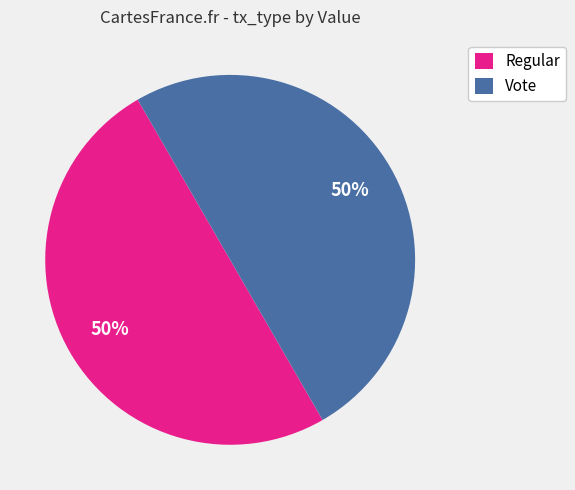

Do Regular and Vote together represent more than half of the pie?

Yes